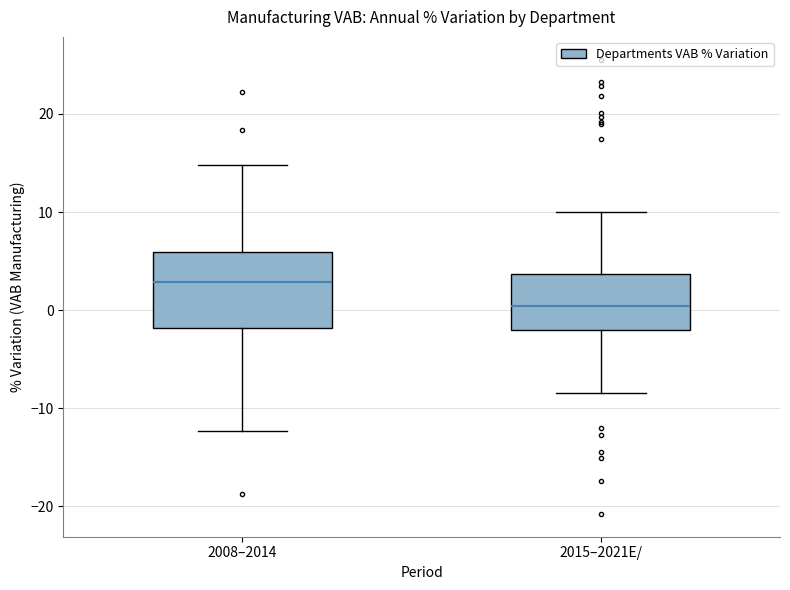

Which box has the lowest median line?

2015–2021E/